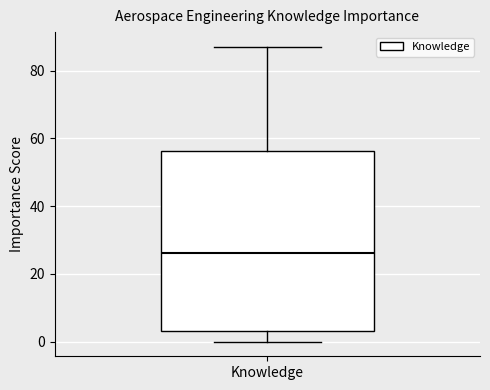

Read this box plot against the y-axis: the position of the median line, the range covered by the box, and the ends of both whiskers. The values are not printed on the chart, so give them approximately, as read against the axis.

median 26, box 4 to 56, whiskers 0 to 88